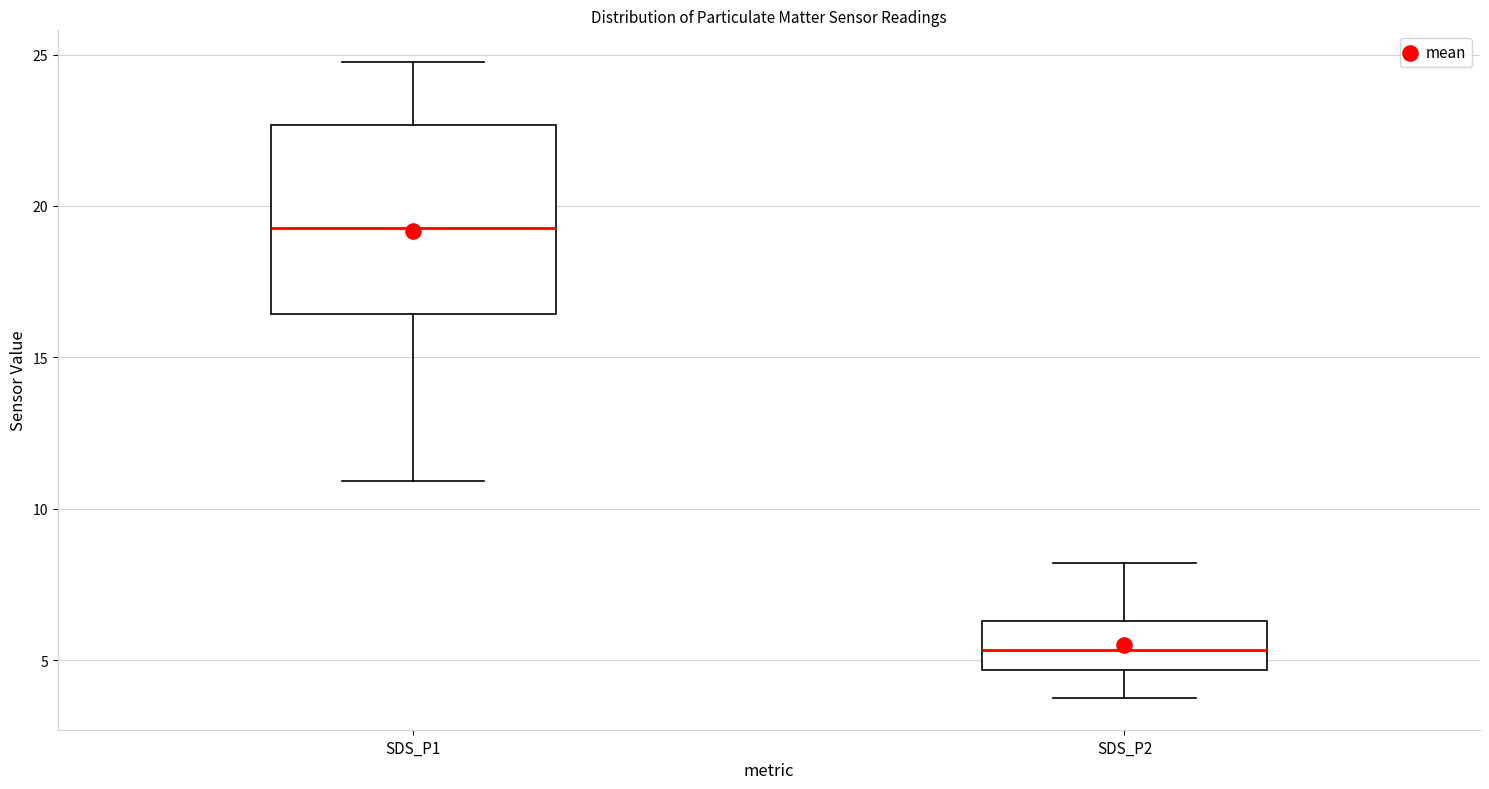

Which box is the tallest, from its lower edge to its upper edge?

SDS_P1